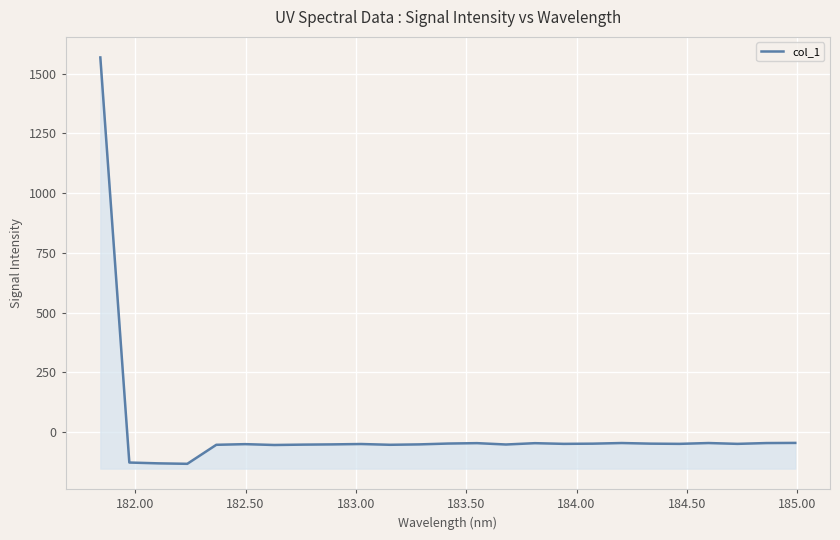

Reading right to left, transcribe all the data shown in this chart.

-45.8	-46.4	-49.8	-46.3	-49.8	-48.9	-46.3	-48.9	-49.8	-46.9	-52.4	-46.8	-48.5	-52.0	-53.7	-50.4	-52.0	-53.0	-54.5	-51.0	-53.7	-133.3	-131.4	-127.9	1567.8